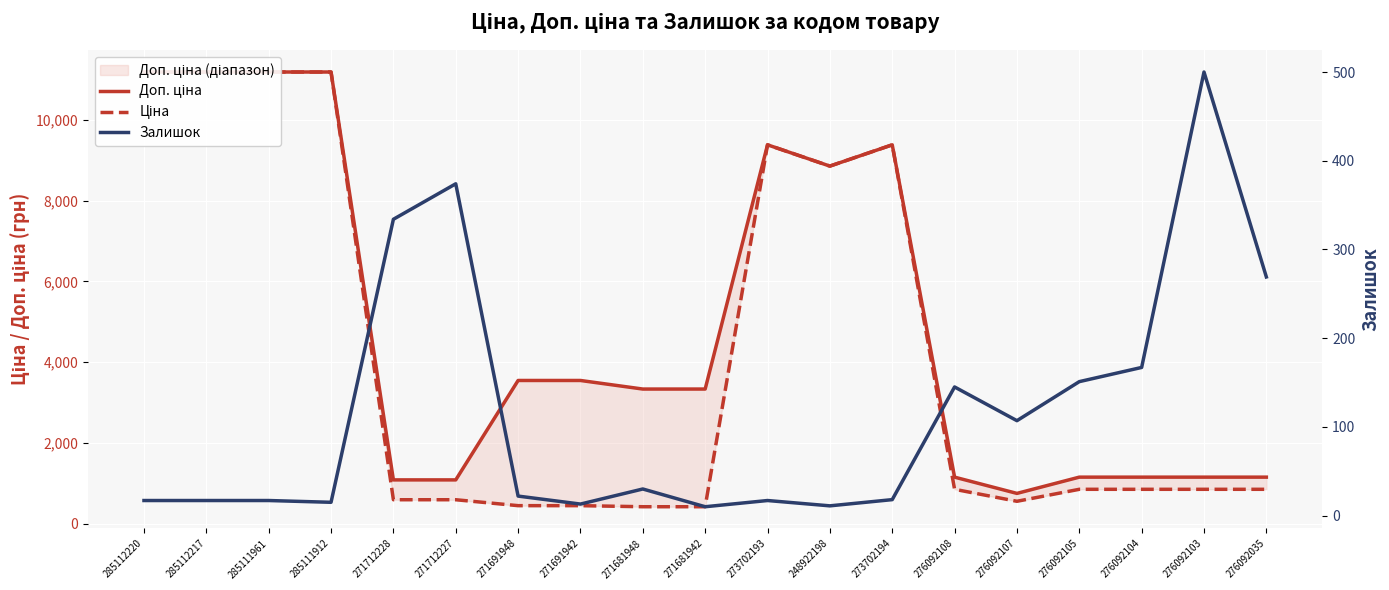

What is the difference between the second highest and second lowest values in the Ціна series?

10771.6